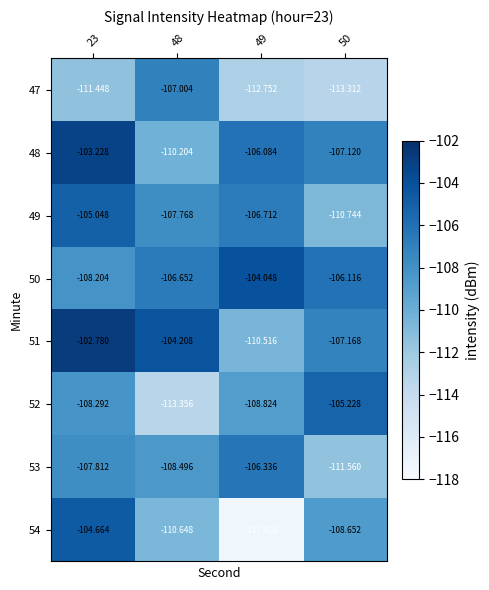

Is the value of 52 at 49 greater than the value of 51 at 50?

No